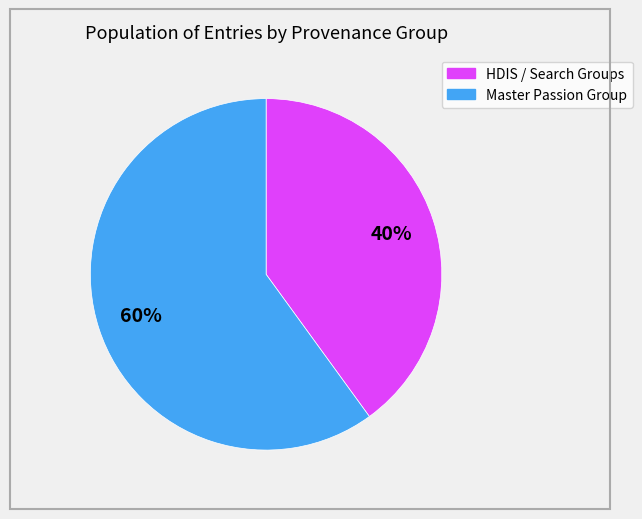

Does any single category account for the majority?

Yes